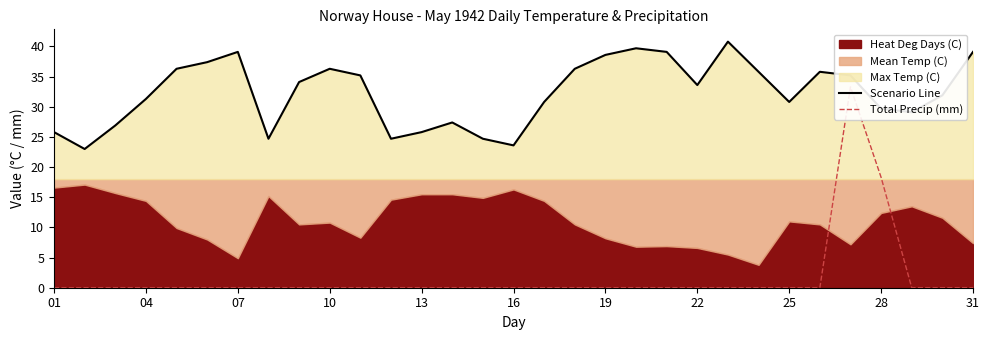

At how many categories does at least one series exceed 28?

22